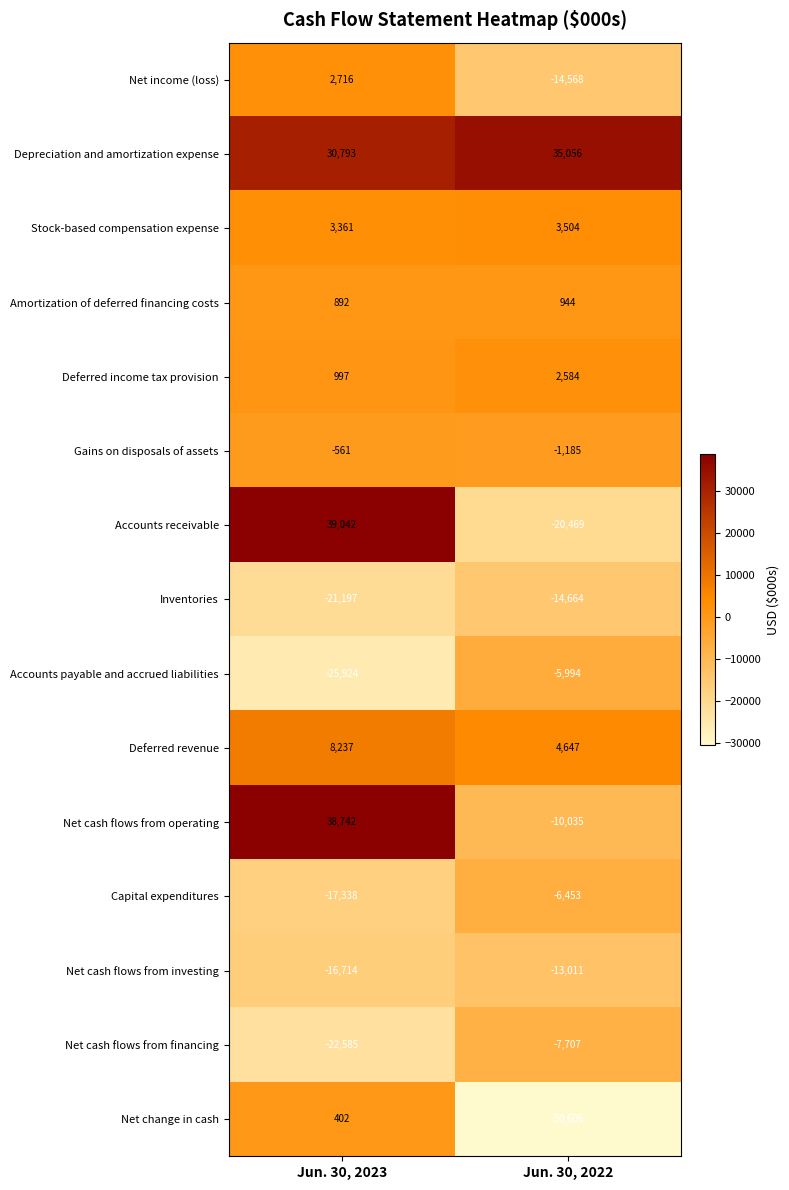

Reading left to right, extract all data points from this chart.

Net income (loss): Jun. 30, 2023=2716	Jun. 30, 2022=-14568
Depreciation and amortization expense: Jun. 30, 2023=30793	Jun. 30, 2022=35056
Stock-based compensation expense: Jun. 30, 2023=3361	Jun. 30, 2022=3504
Amortization of deferred financing costs: Jun. 30, 2023=892	Jun. 30, 2022=944
Deferred income tax provision: Jun. 30, 2023=997	Jun. 30, 2022=2584
Gains on disposals of assets: Jun. 30, 2023=-561	Jun. 30, 2022=-1185
Accounts receivable: Jun. 30, 2023=39042	Jun. 30, 2022=-20469
Inventories: Jun. 30, 2023=-21197	Jun. 30, 2022=-14664
Accounts payable and accrued liabilities: Jun. 30, 2023=-25924	Jun. 30, 2022=-5994
Deferred revenue: Jun. 30, 2023=8237	Jun. 30, 2022=4647
Net cash flows from operating: Jun. 30, 2023=38742	Jun. 30, 2022=-10035
Capital expenditures: Jun. 30, 2023=-17338	Jun. 30, 2022=-6453
Net cash flows from investing: Jun. 30, 2023=-16714	Jun. 30, 2022=-13011
Net cash flows from financing: Jun. 30, 2023=-22585	Jun. 30, 2022=-7707
Net change in cash: Jun. 30, 2023=402	Jun. 30, 2022=-30606